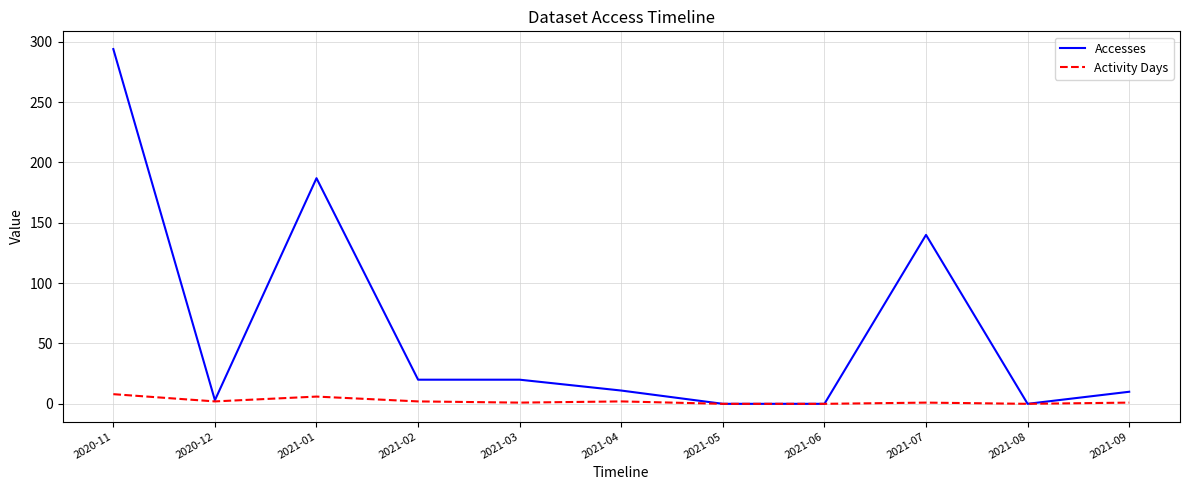

How many distinct data groups are displayed?

2